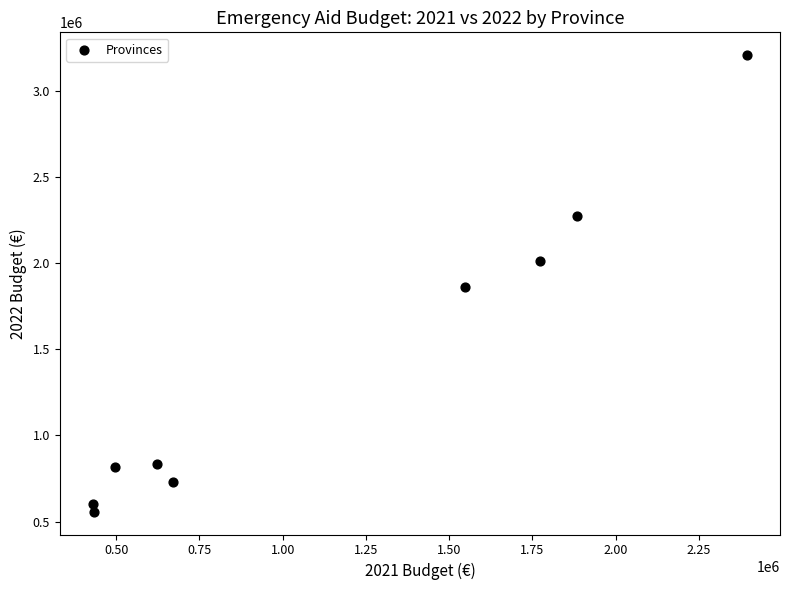

What is the range of Y values (max minus min)?

2649582